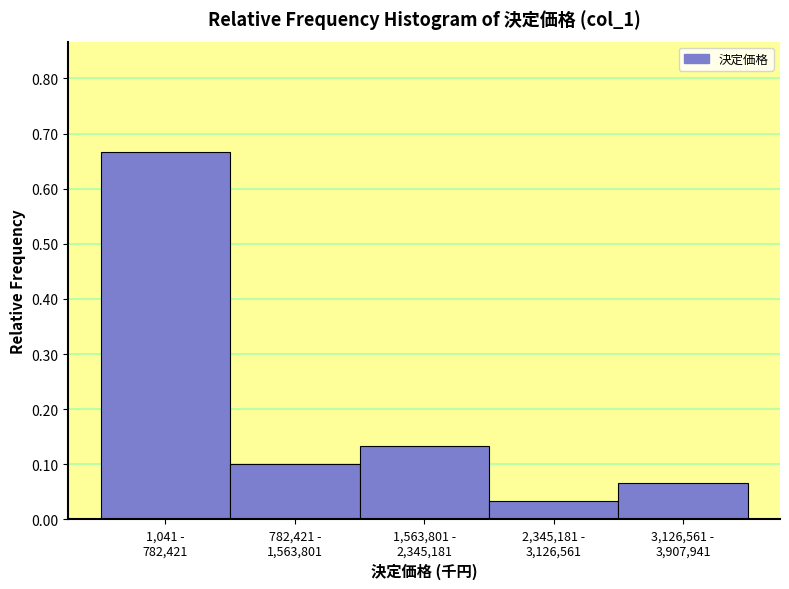

What is the difference between the maximum and second lowest values?

0.6